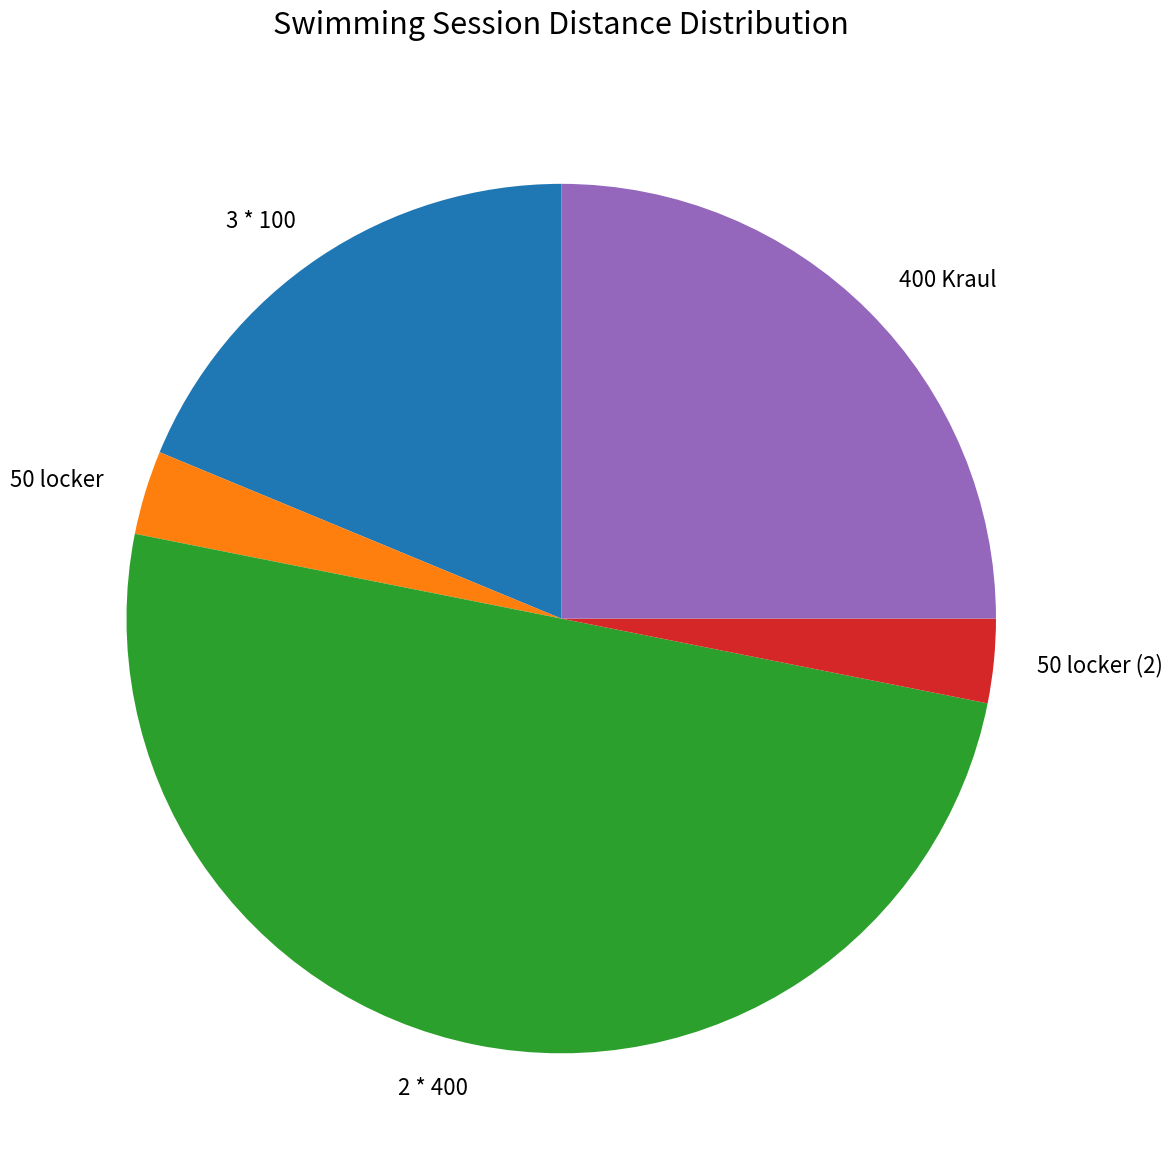

Is 50 locker (2) the majority of the pie?

No